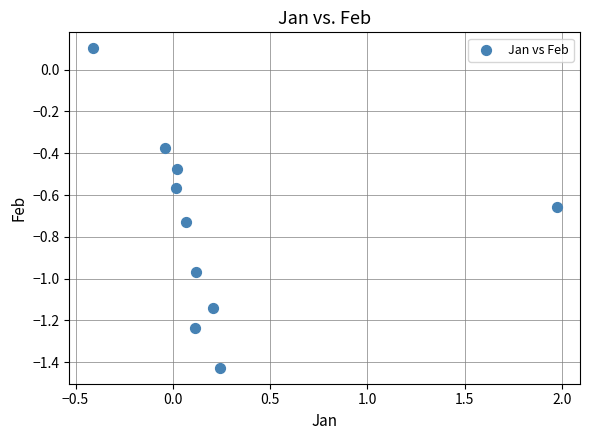

What is the range of Y values (max minus min)?

1.5